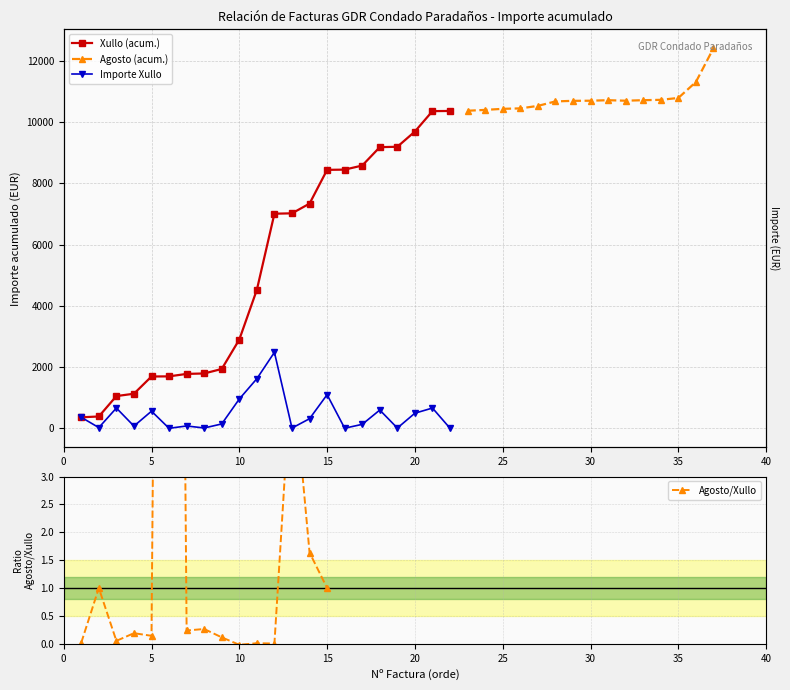

What is the difference between the maximum and minimum values?

2479.1